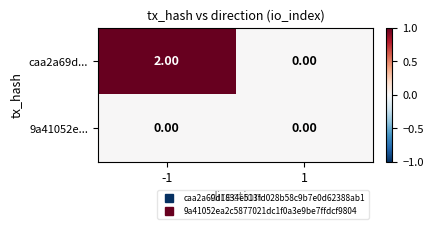

Which series has the widest spread of values?

caa2a69d...